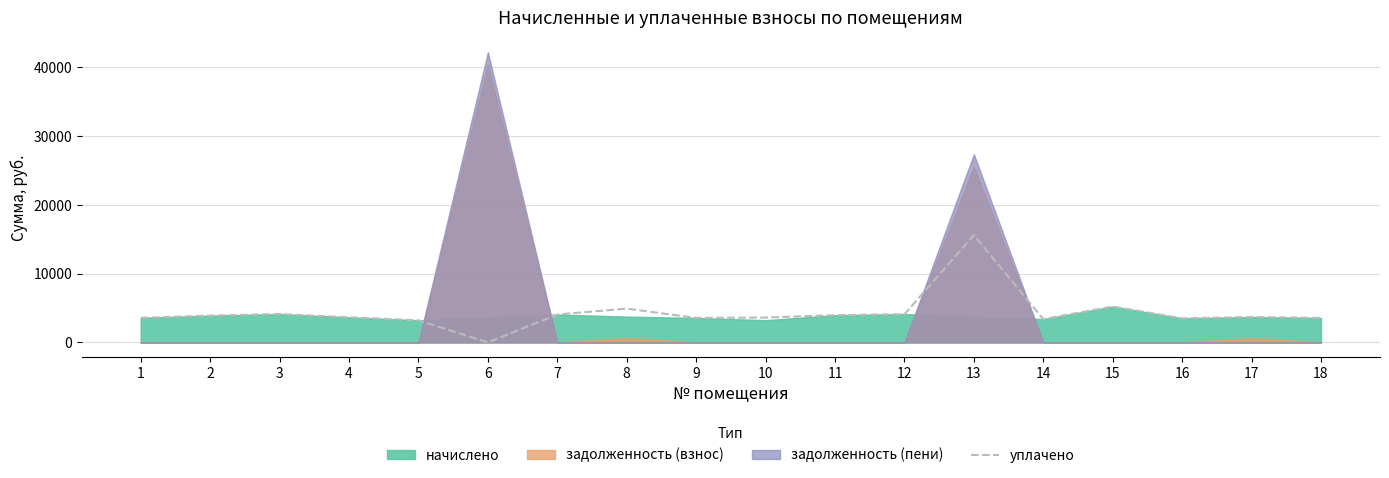

What is the highest value of the уплачено series?

15608.3